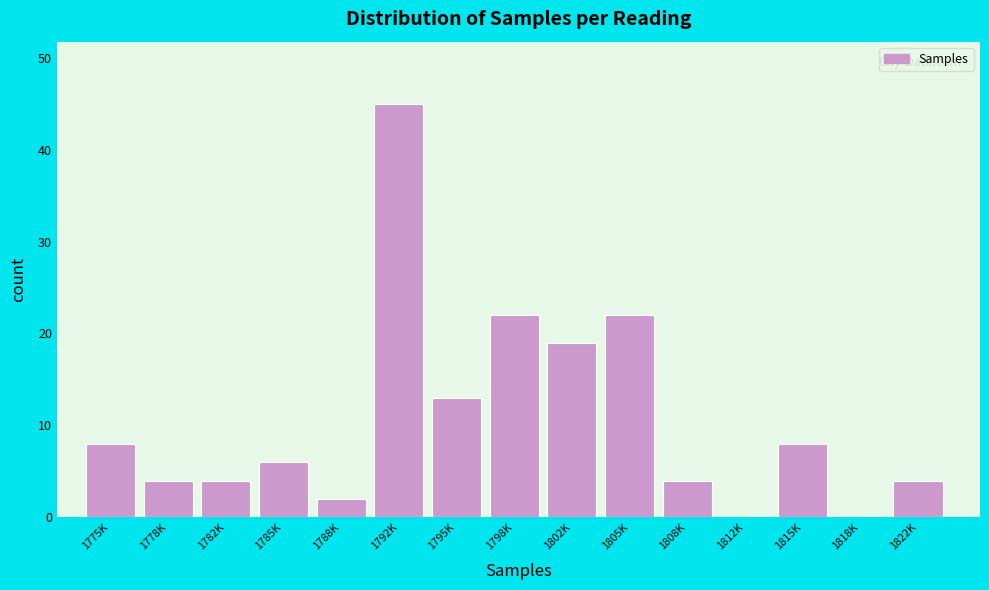

Reading right to left, transcribe all the data shown in this chart.

1822K=4	1818K=0	1815K=8	1812K=0	1808K=4	1805K=22	1802K=19	1798K=22	1795K=13	1792K=45	1788K=2	1785K=6	1782K=4	1778K=4	1775K=8